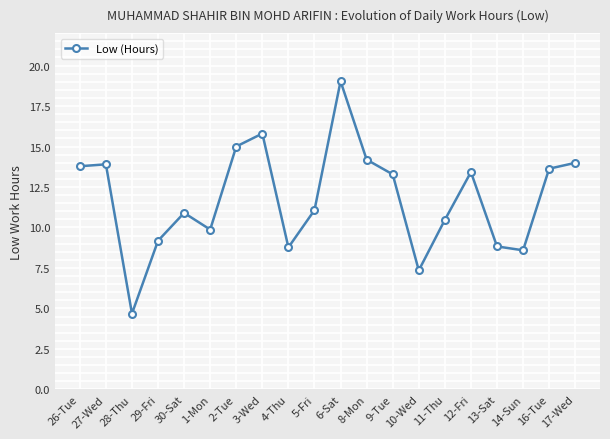

True or false: the data shows 8.8 at 13-Sat.

True